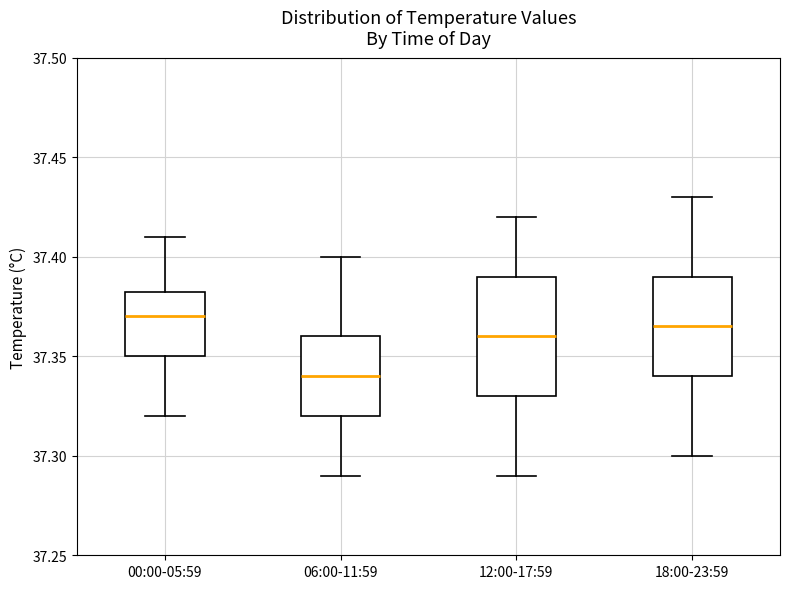

Where does the upper whisker of the box for 12:00-17:59 end on the y-axis? The values are not printed on the chart, so give them approximately, as read against the axis.

37.420